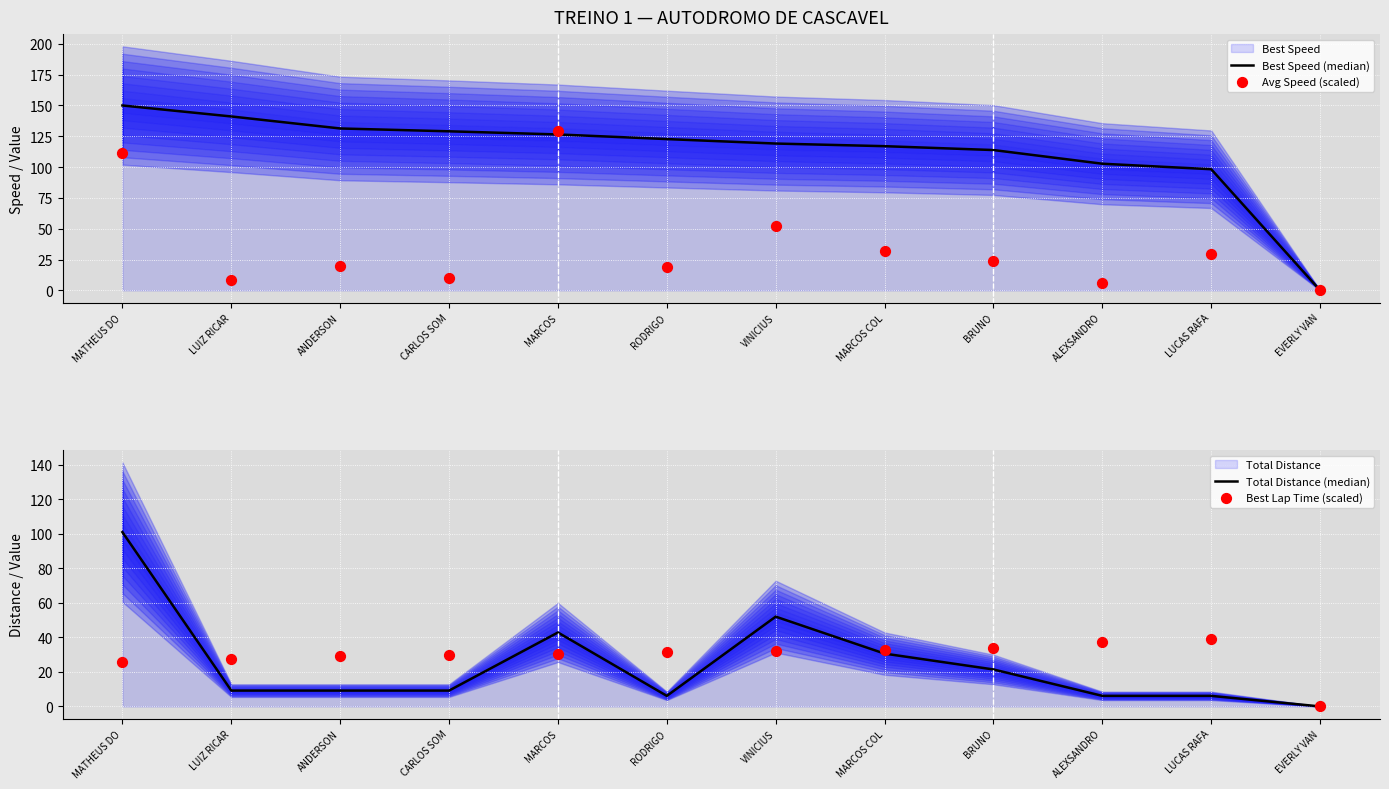

At how many categories does at least one series exceed 26?

11